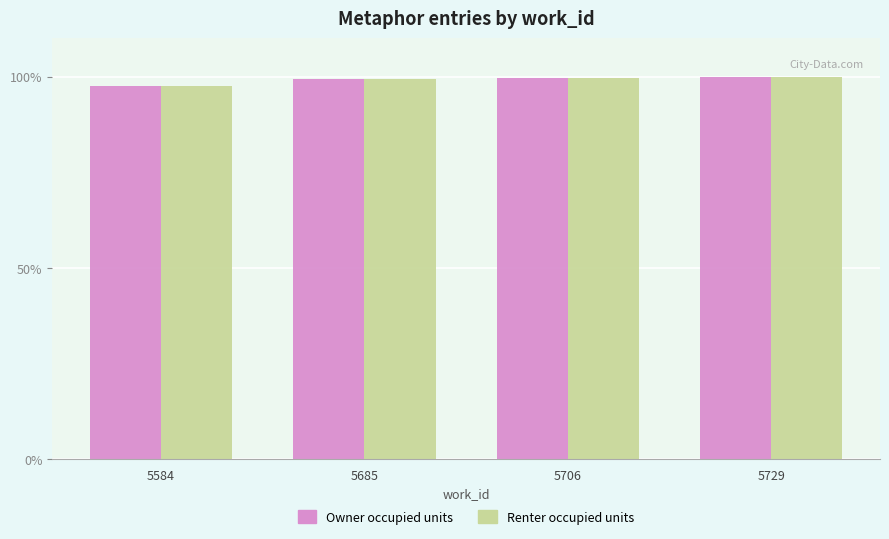

What is the difference between the second highest and minimum values in the Owner occupied units series?

2.1